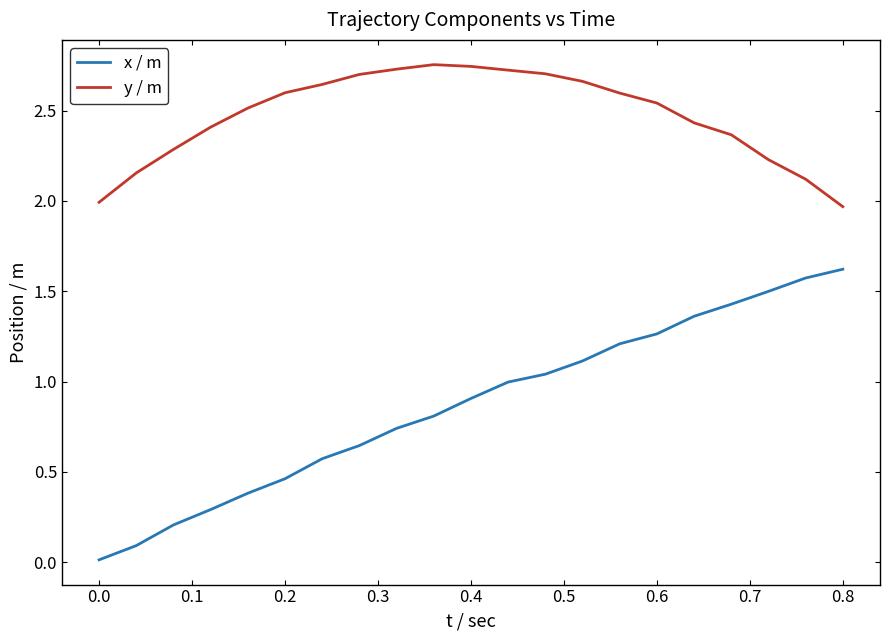

Rank the series by their maximum value, from lowest to highest.

x / m, y / m